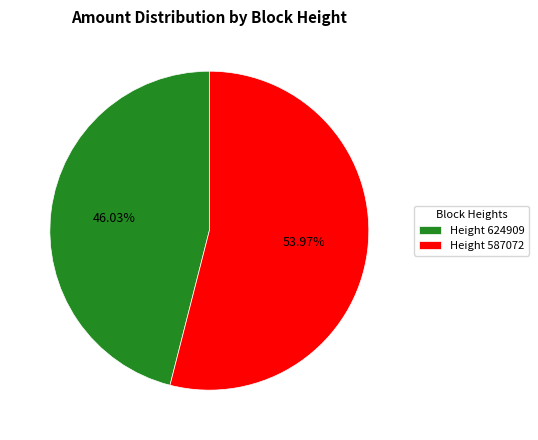

Between Height 624909 and Height 587072, which is larger?

Height 587072